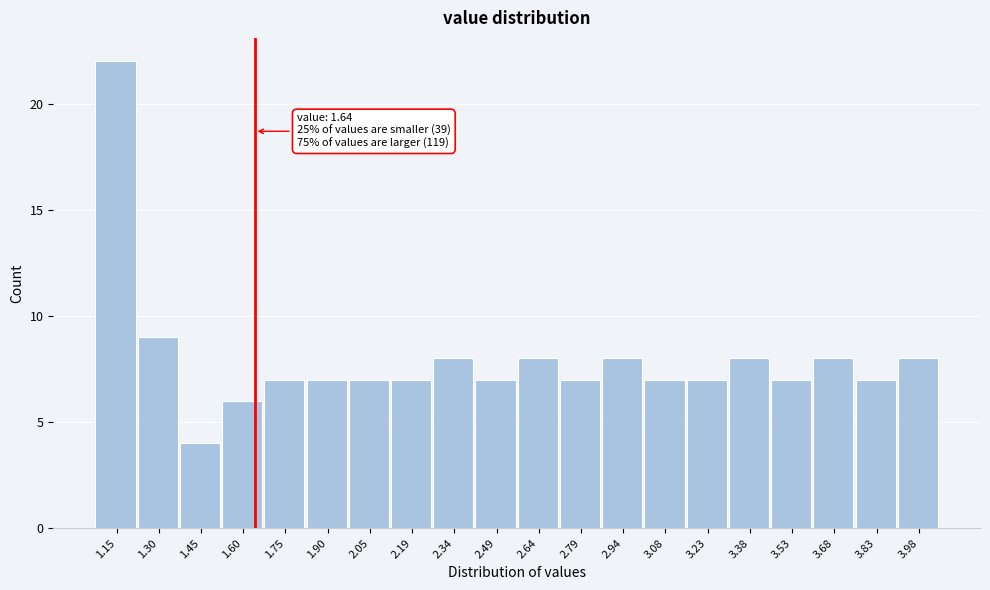

Which range on the x-axis has the tallest bar?

1.08 to 1.22